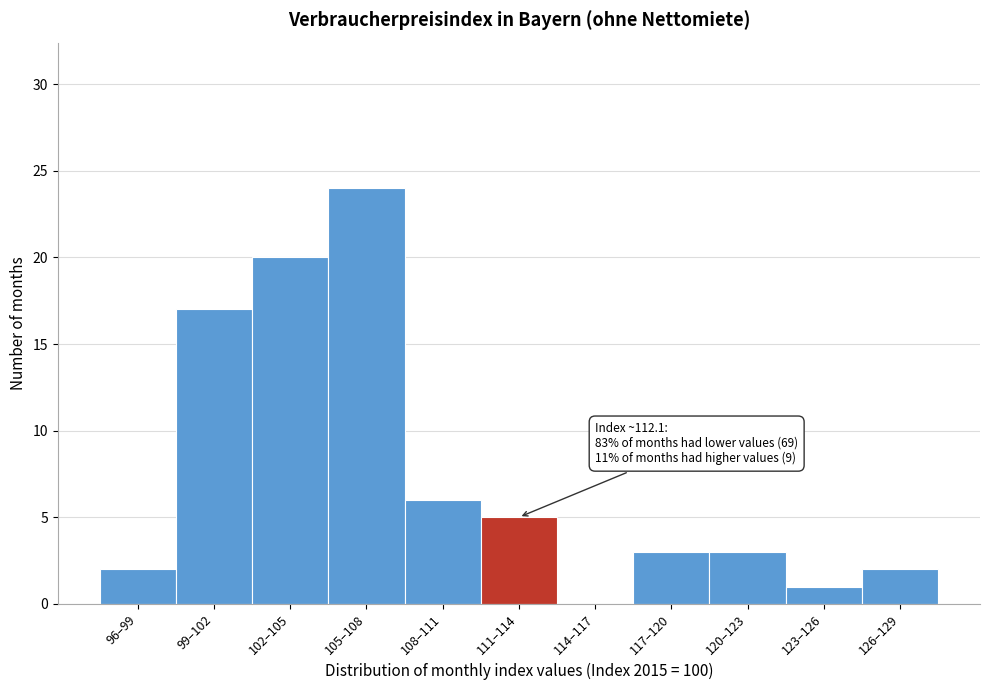

Reading right to left, transcribe all the data shown in this chart.

126–129=2	123–126=1	120–123=3	117–120=3	114–117=0	111–114=5	108–111=6	105–108=24	102–105=20	99–102=17	96–99=2